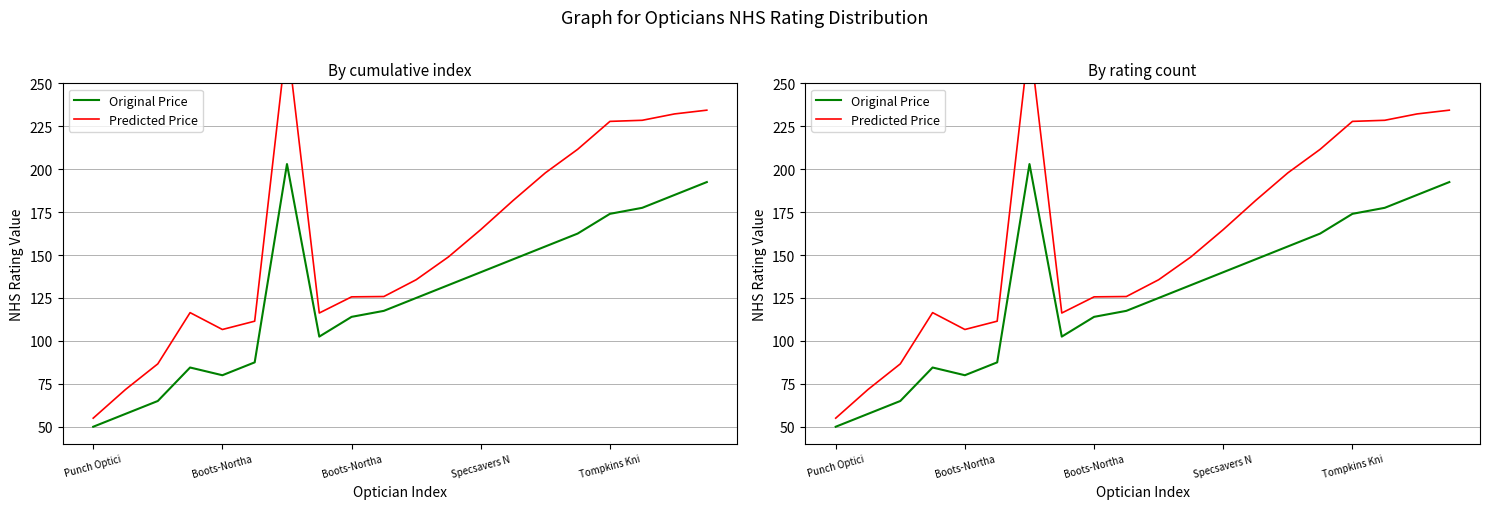

What is the highest value of the Original Price series?

203.0